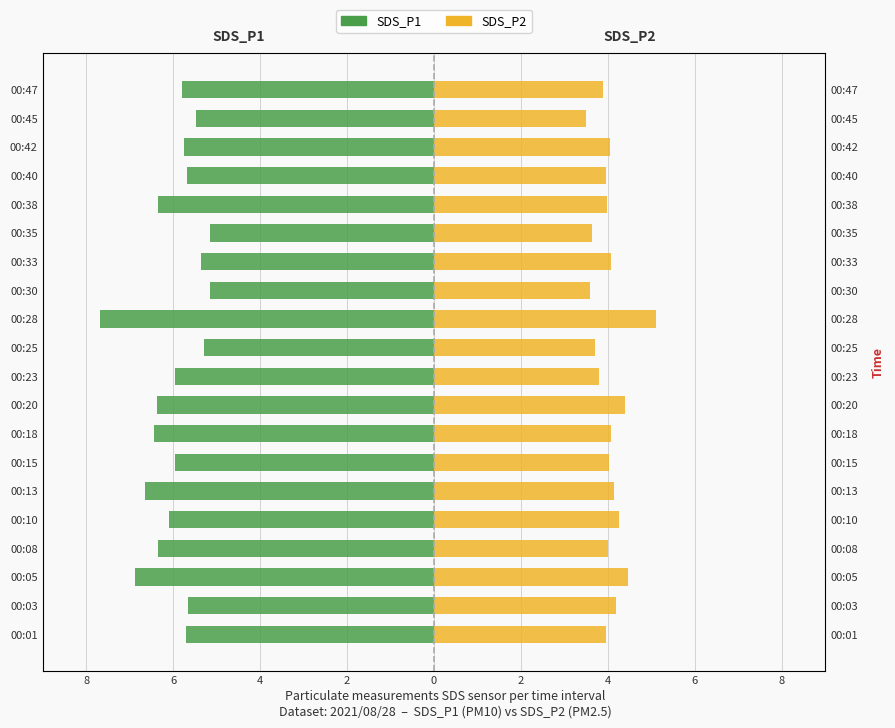

What is the smallest value displayed?

-7.7